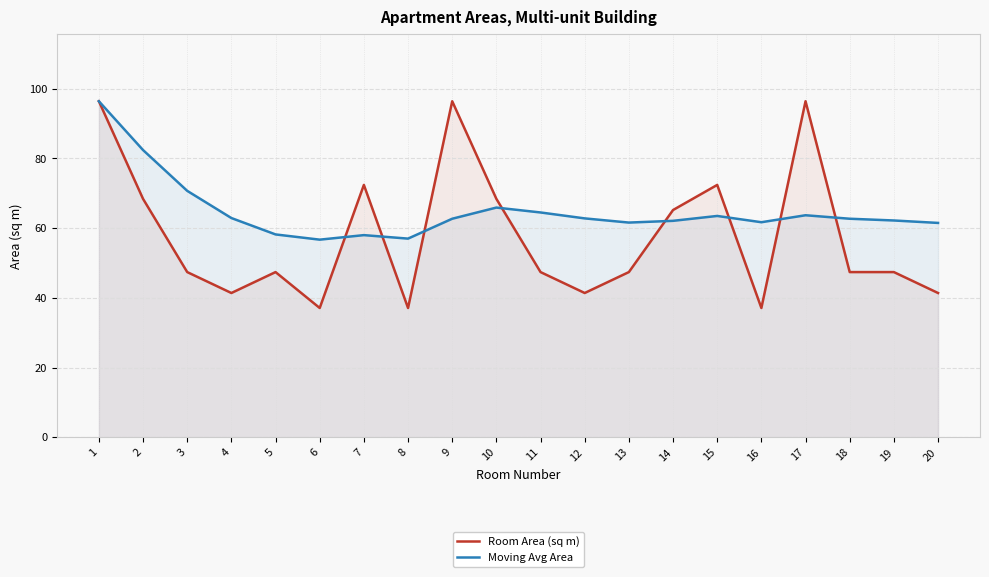

What is the average value of the Moving Avg Area series?

64.9